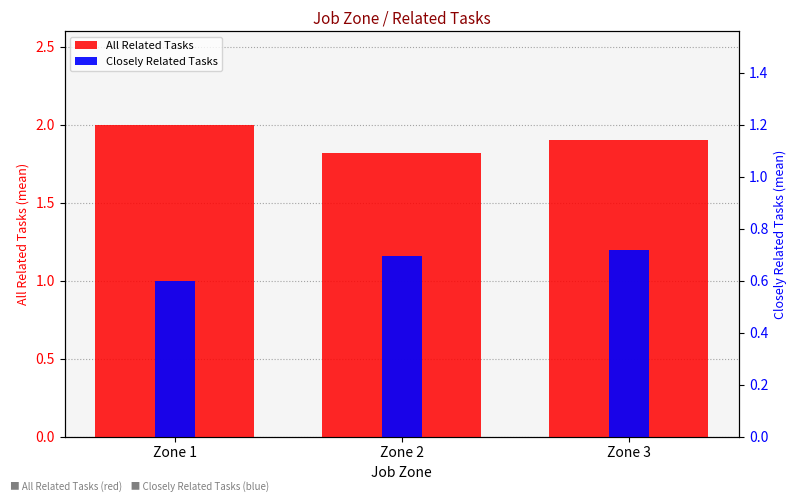

What is the difference between the maximum and minimum values in the Closely Related Tasks series?

0.2